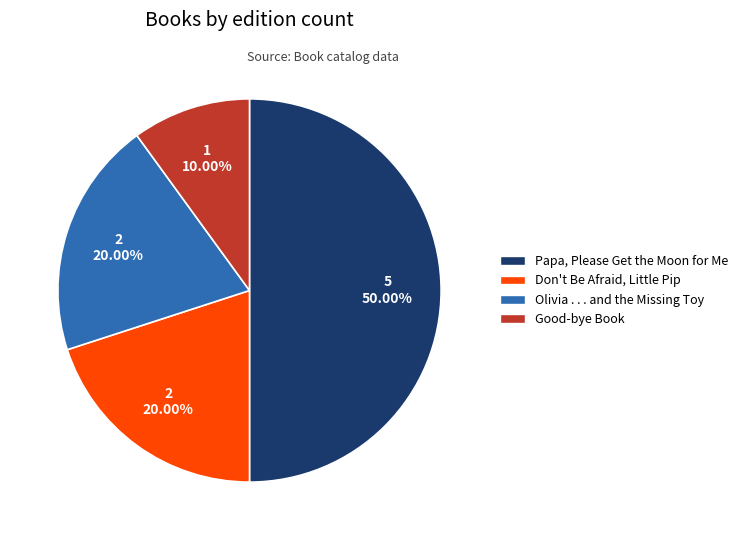

Is it true that Olivia . . . and the Missing Toy is 20% of the pie?

True